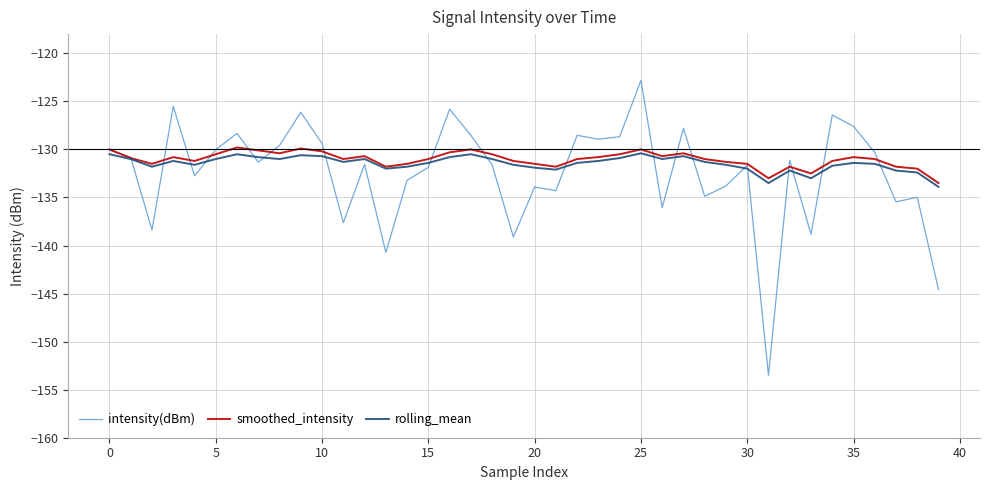

What is the greatest value displayed?

-122.8